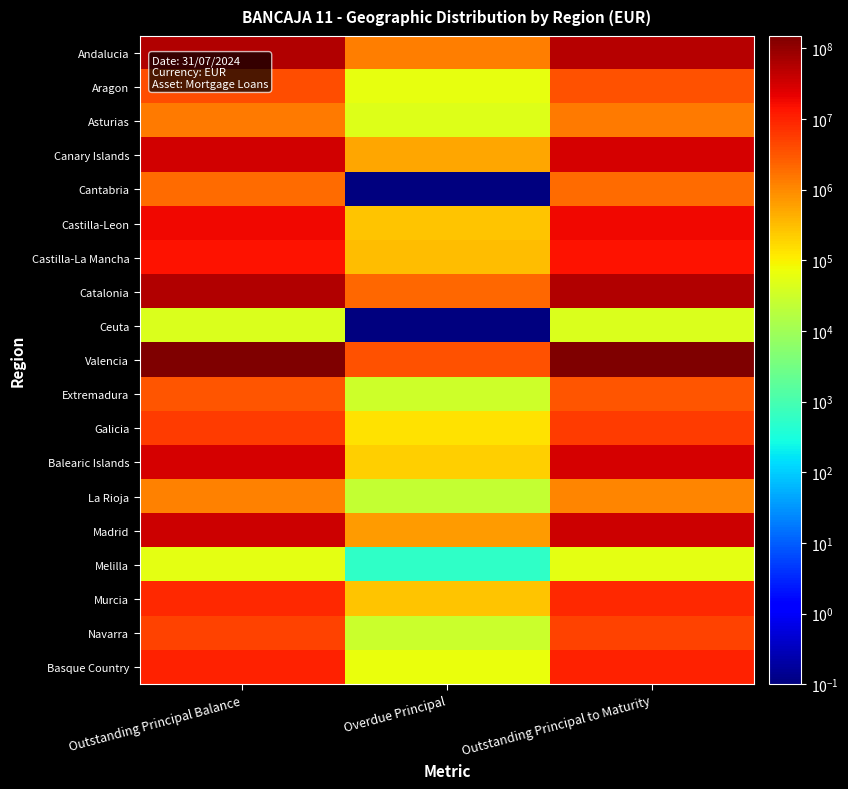

At how many categories does at least one series exceed 45800320?

2